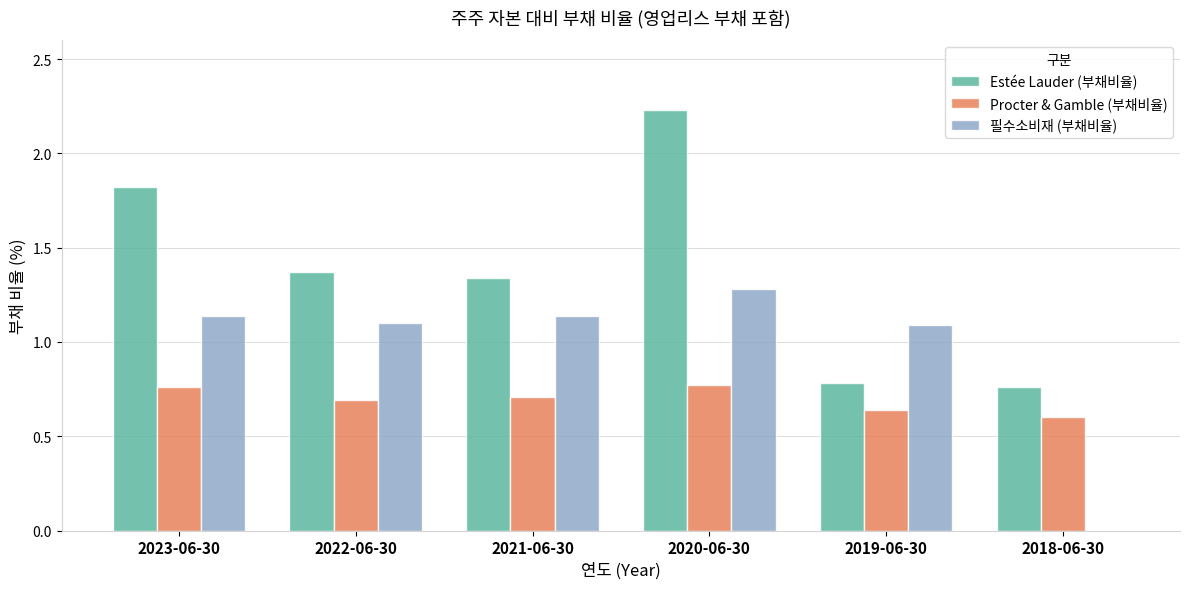

Is it true that 필수소비재 (부채비율) equals 1.6 at 2019-06-30?

False